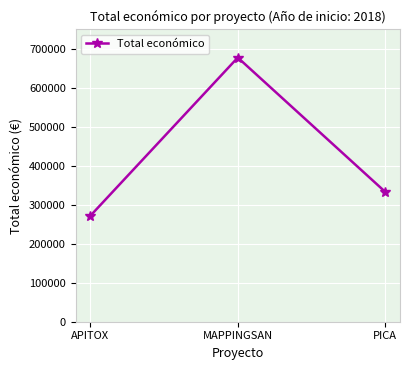

List the labels in order of value, largest first.

MAPPINGSAN, PICA, APITOX